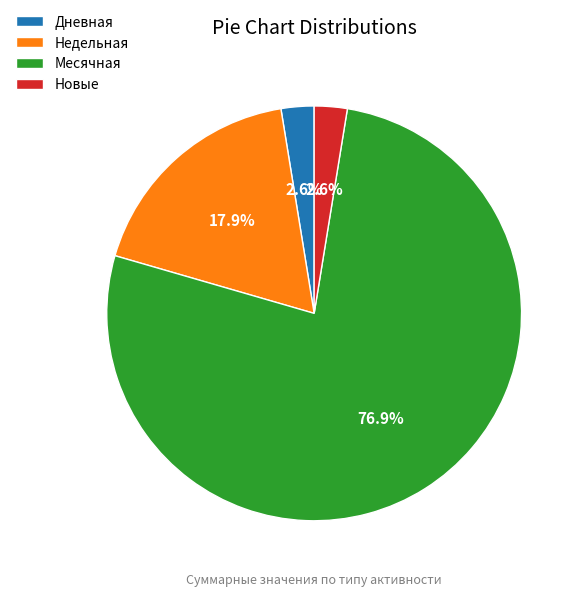

Is Месячная the majority of the pie?

Yes